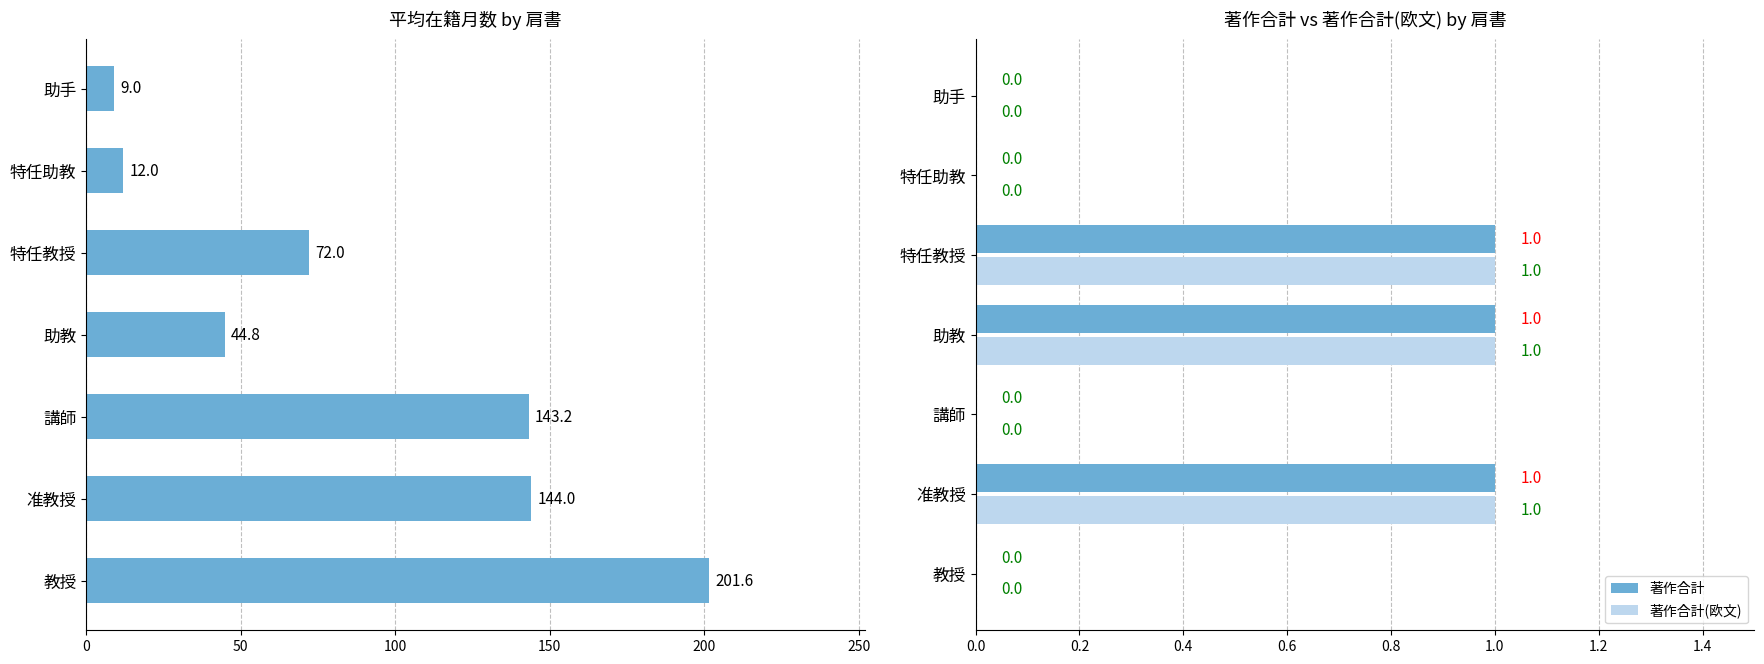

How many positive values does the 著作合計 series have?

3